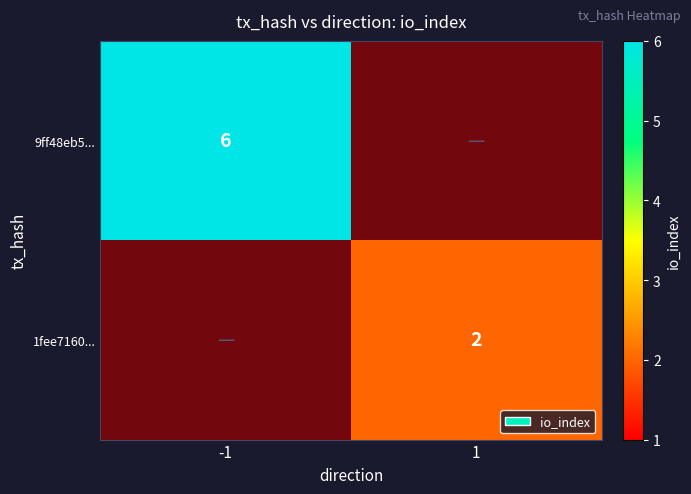

How many positive values does the 9ff48eb5... series have?

1